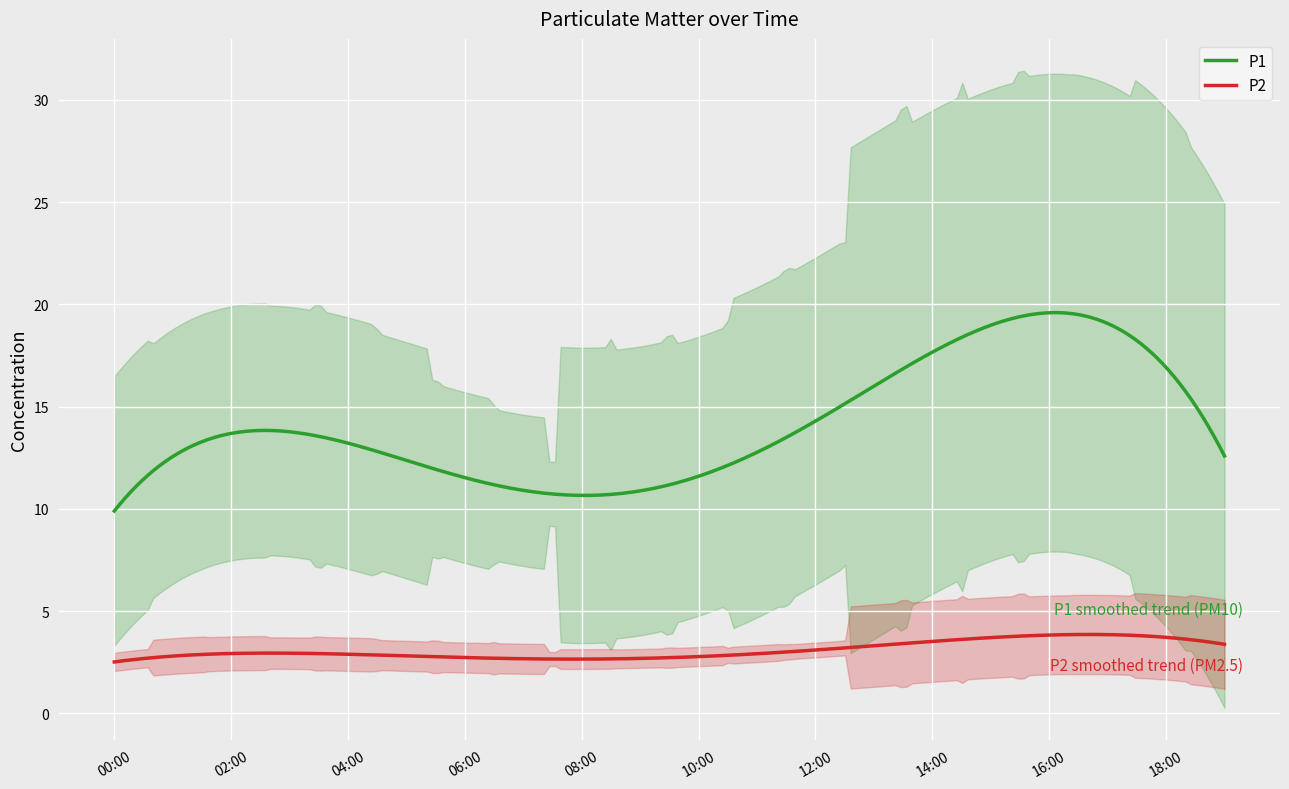

Which series has the largest range (max minus min)?

P1